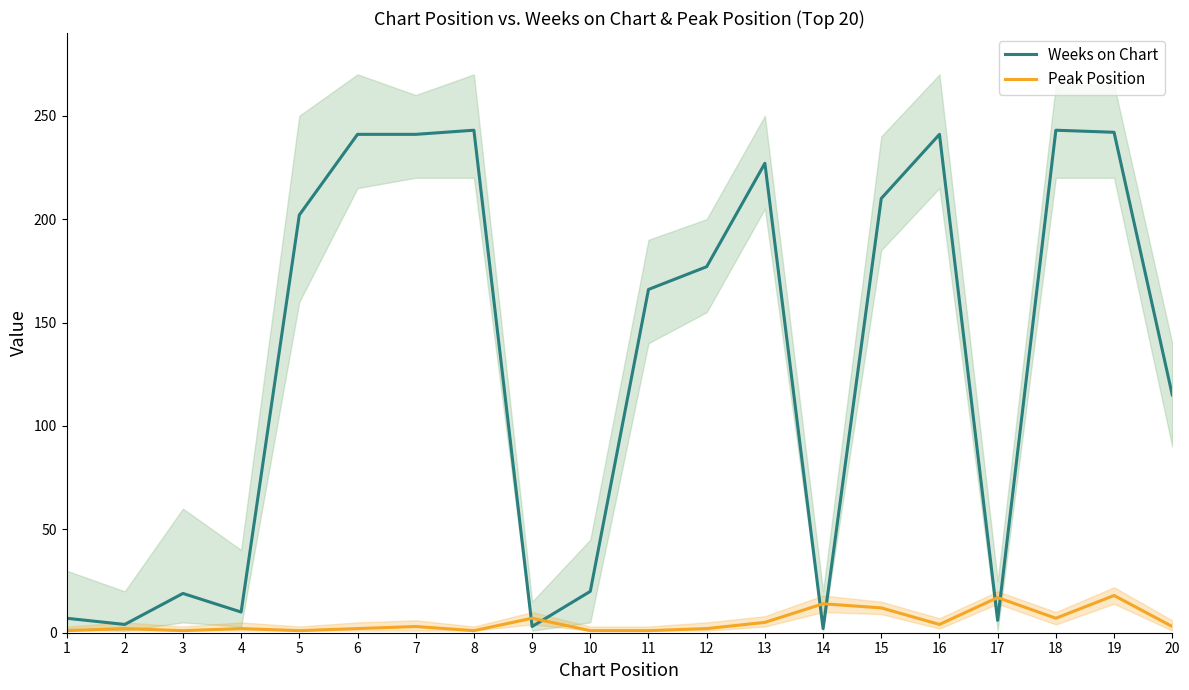

Where is the first local minimum for Peak Position?

3